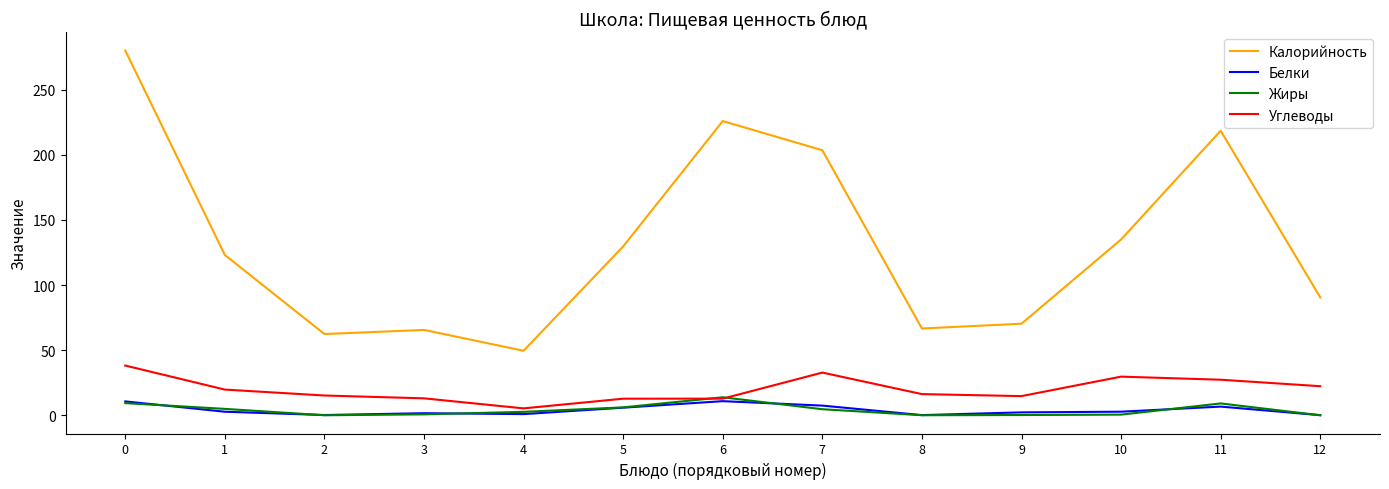

What is the difference between the maximum and minimum values in the Углеводы series?

32.9